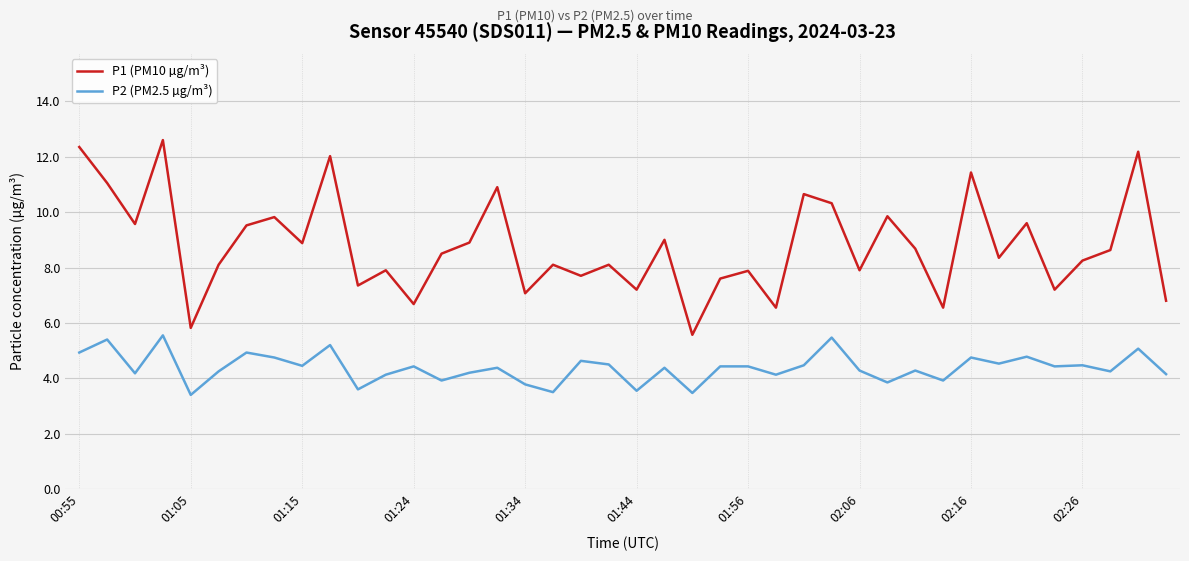

How many series are shown in this chart?

2